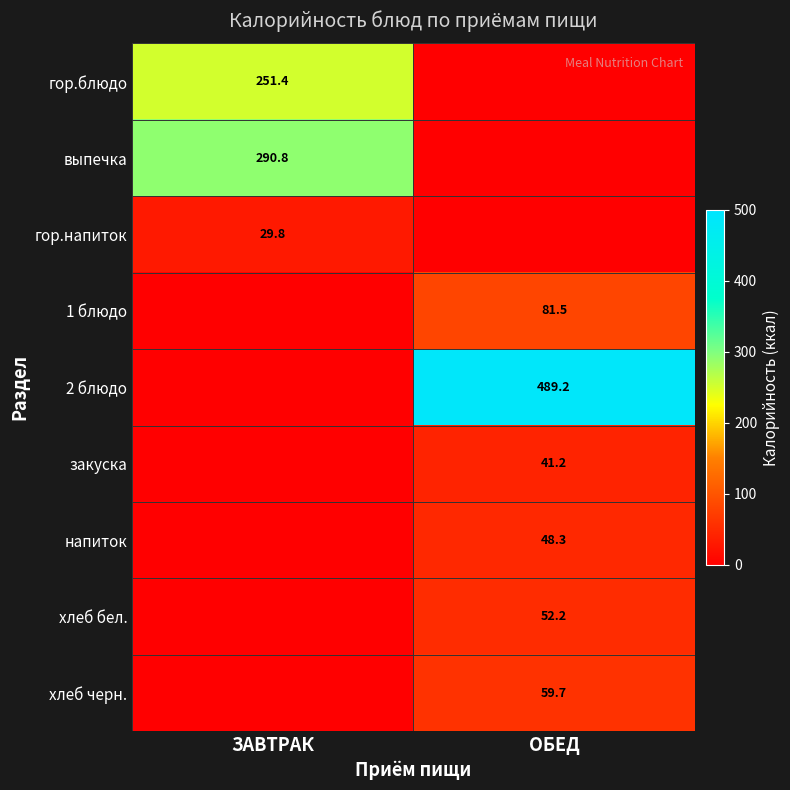

True or false: 2 блюдо has a value of 489.2 at ОБЕД.

True